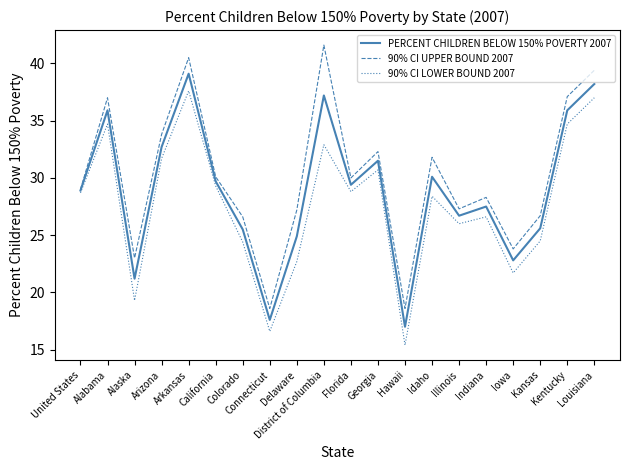

Which series has the largest total across all categories?

90% CI UPPER BOUND 2007